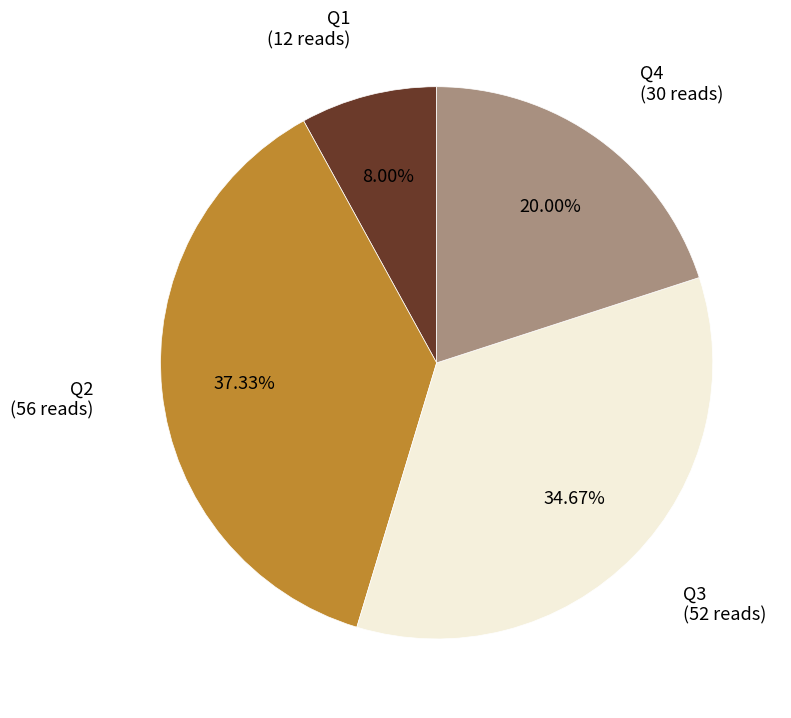

Is there any slice that represents more than half of the pie?

No